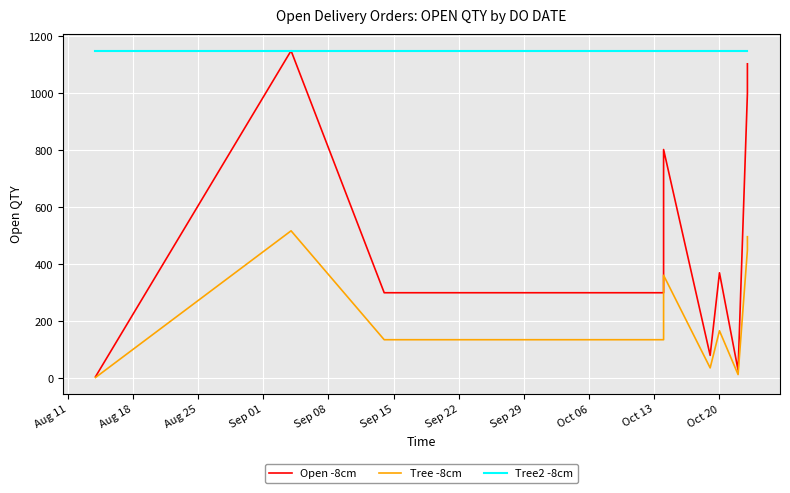

True or false: Open -8cm and Tree -8cm cross at least once.

False